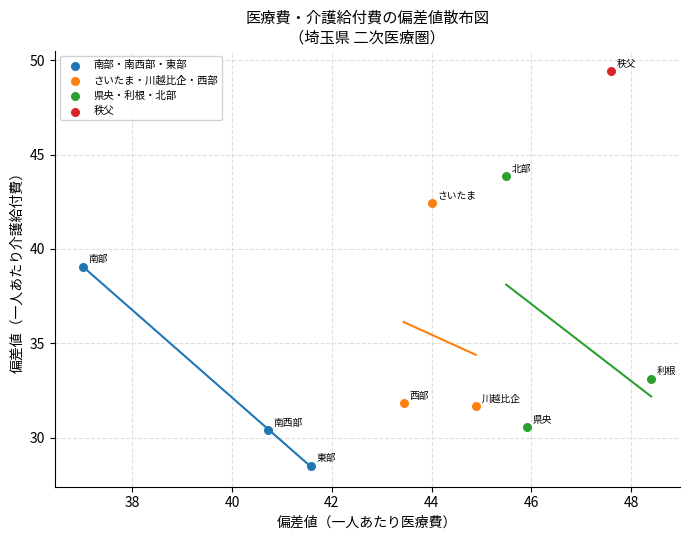

Which series contains the lowest Y value?

南部・南西部・東部